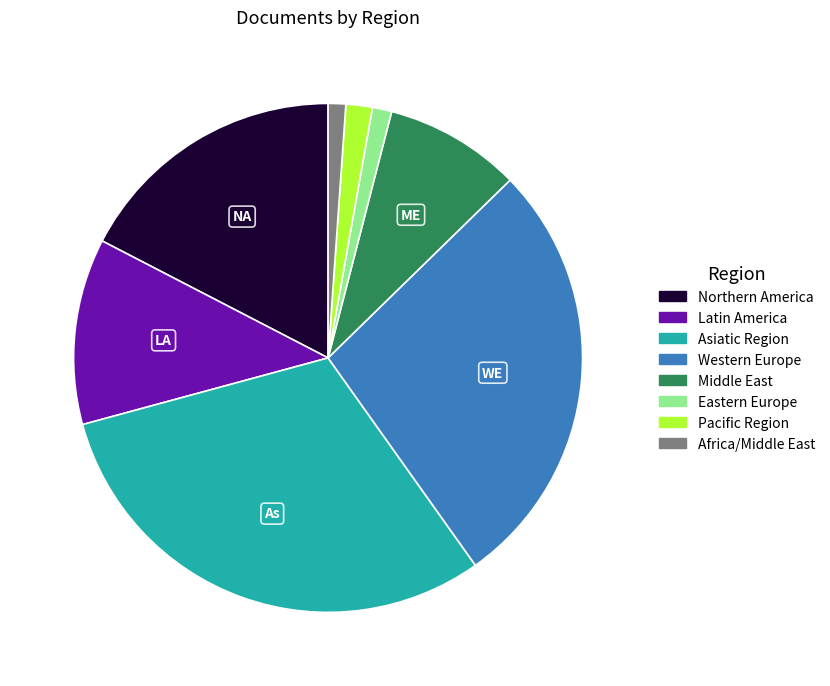

Does Africa/Middle East account for over 50% of the chart?

No